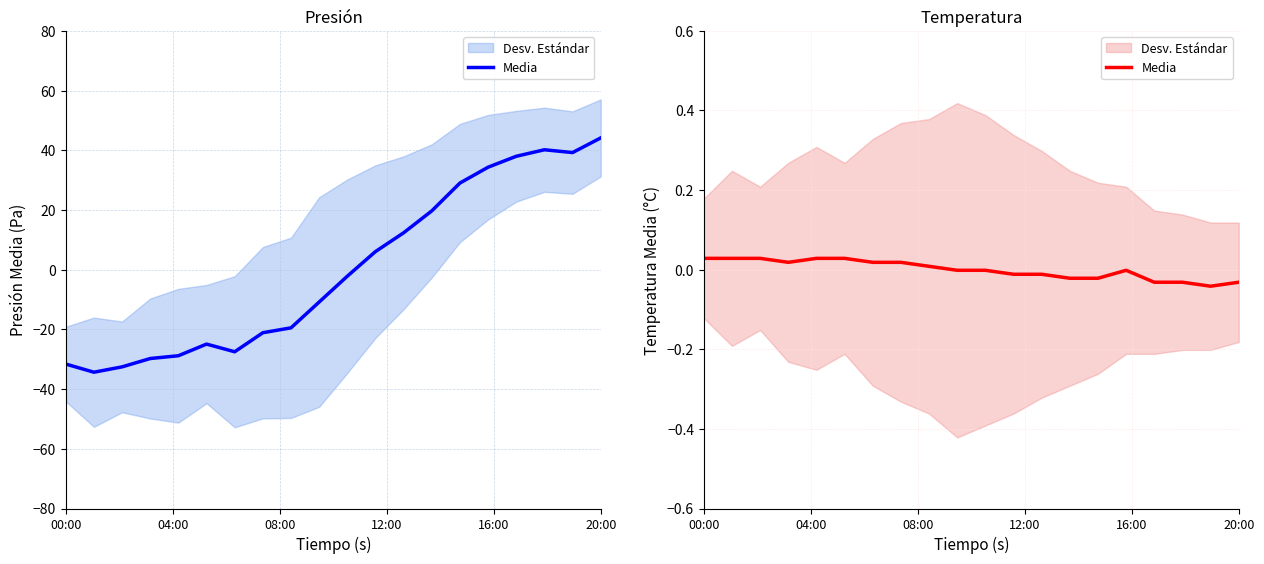

The value at 17 is -0.1. True or false?

False